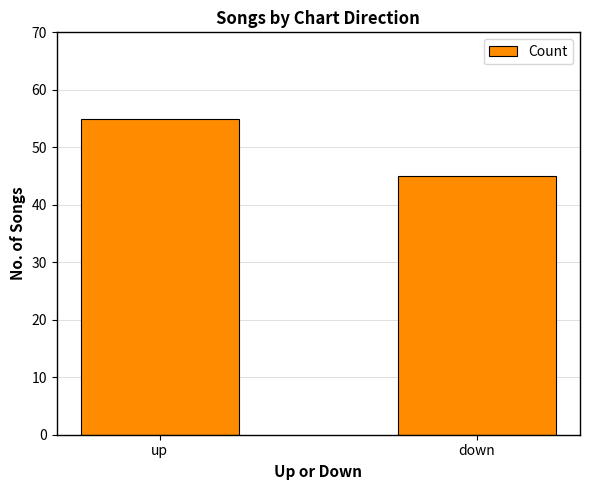

What is the smallest value displayed?

45